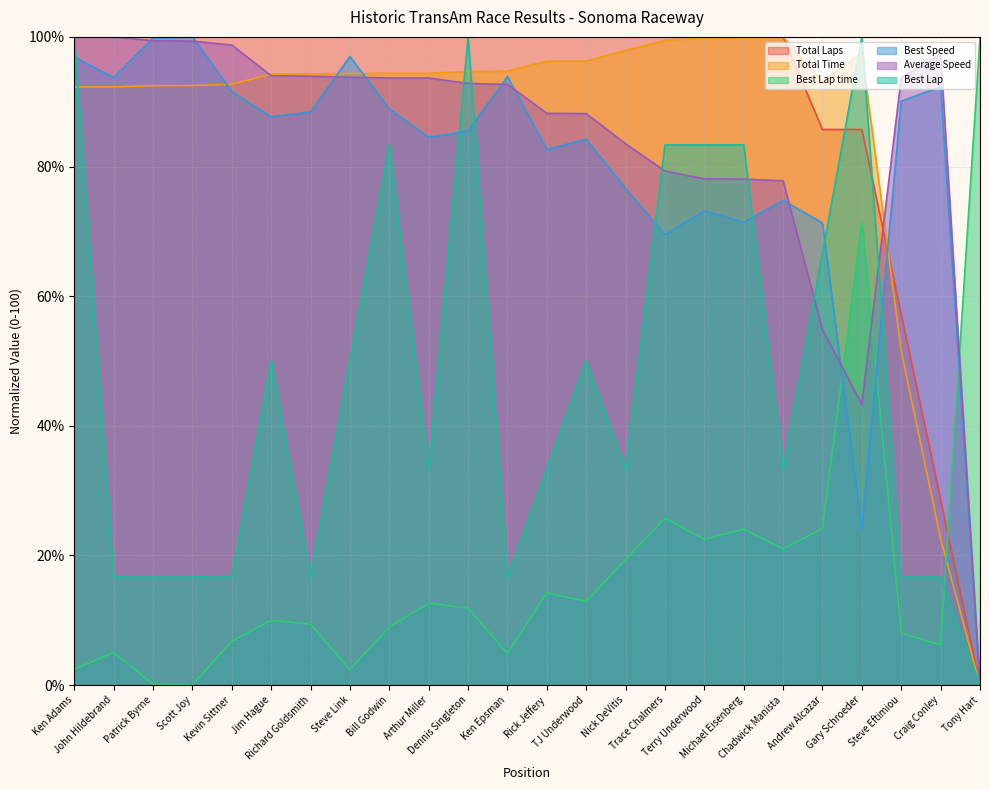

Where does the Best Speed series first go above 87?

Ken Adams